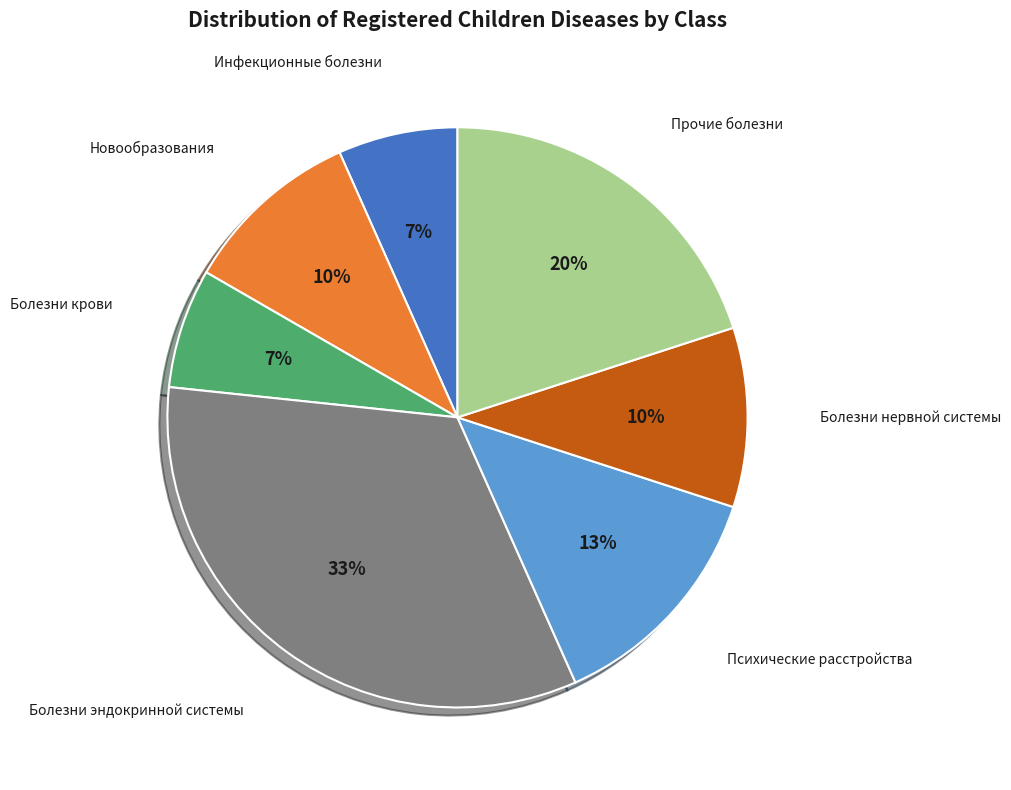

How many segments does this pie chart have?

7